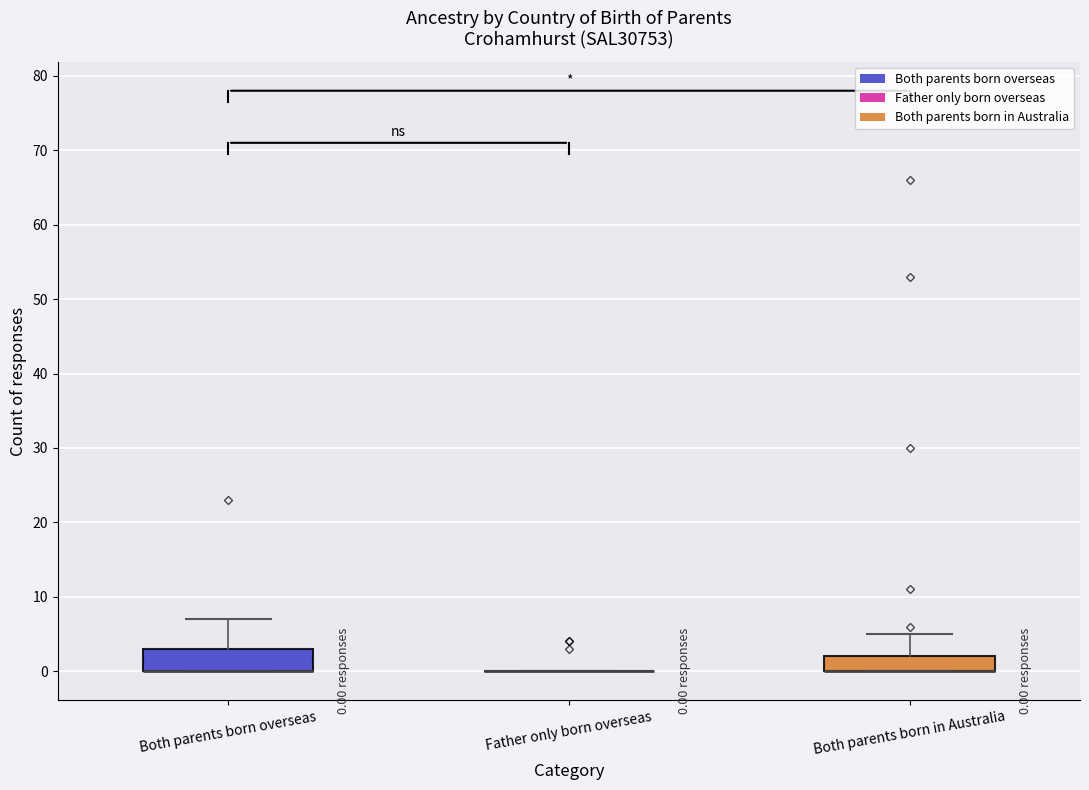

Comparing the boxes themselves (not the whiskers), which one is the tallest?

Both parents born overseas